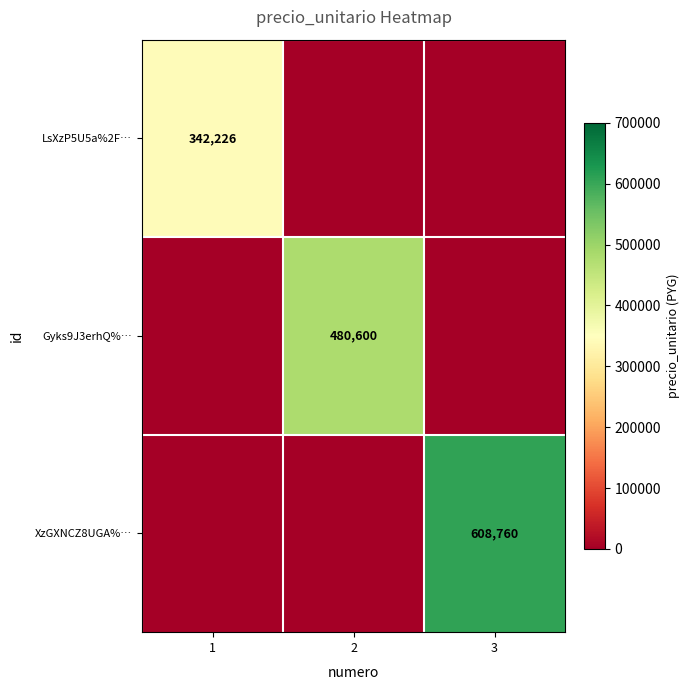

Which label corresponds to the largest value in the chart?

3